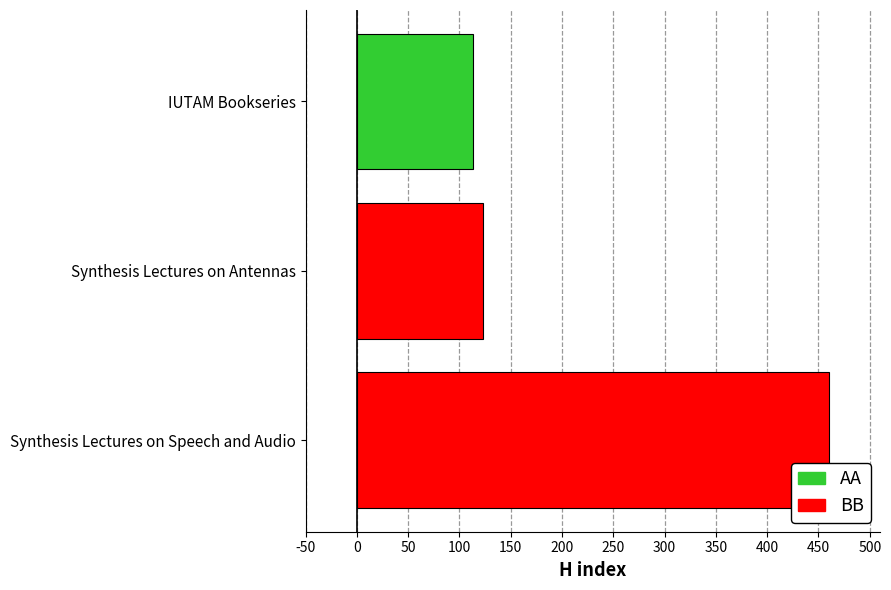

Reading top to bottom, list all the values displayed in this chart.

113	123	460